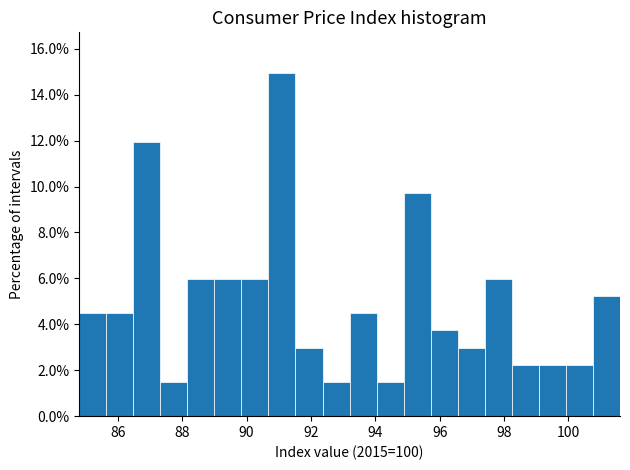

Reading left to right, list every bar in this chart as the range it spans on the x-axis followed by its height. Neither the bar edges nor the heights are printed on the chart, so give them approximately, as read against the axes.

84.80 to 85.64: 4.4
85.64 to 86.48: 4.4
86.48 to 87.32: 12.0
87.32 to 88.16: 1.4
88.16 to 89.00: 6.0
89.00 to 89.84: 6.0
89.84 to 90.68: 6.0
90.68 to 91.52: 15.0
91.52 to 92.36: 3.0
92.36 to 93.20: 1.4
93.20 to 94.04: 4.4
94.04 to 94.88: 1.4
94.88 to 95.72: 9.8
95.72 to 96.56: 3.8
96.56 to 97.40: 3.0
97.40 to 98.24: 6.0
98.24 to 99.08: 2.2
99.08 to 99.92: 2.2
99.92 to 100.76: 2.2
100.76 to 101.60: 5.2